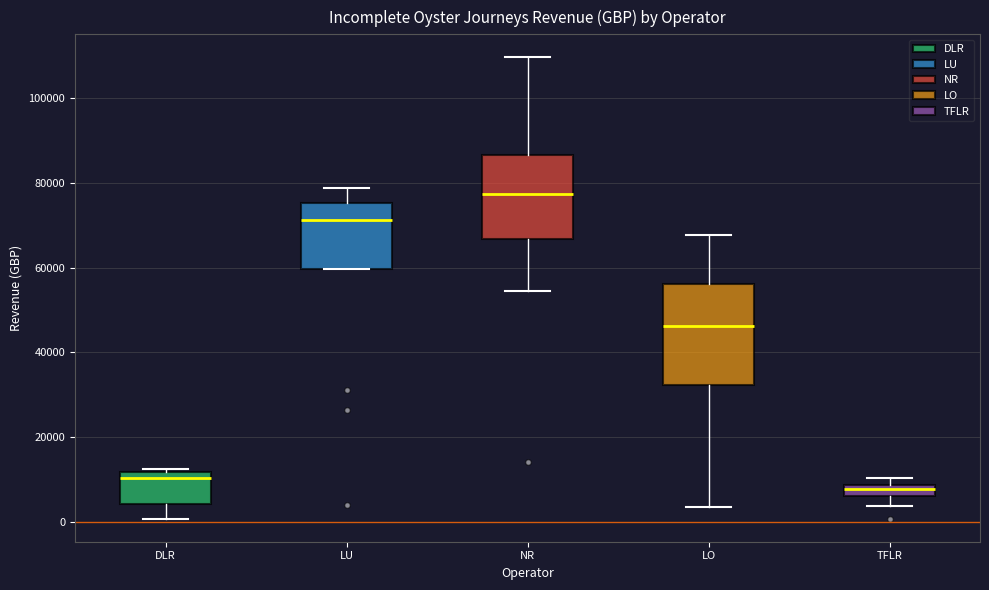

Which box has the highest median line?

NR